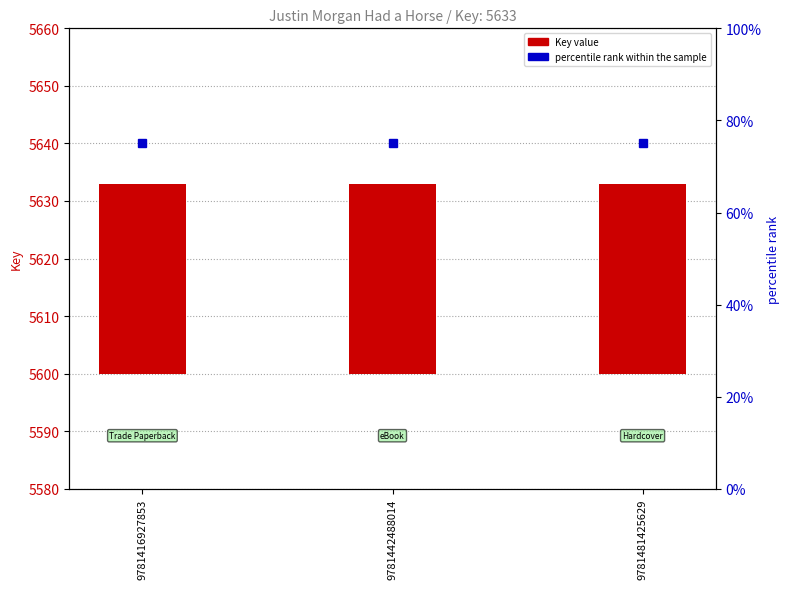

Where is percentile rank within the sample nearest to the value 75?

9781416927853